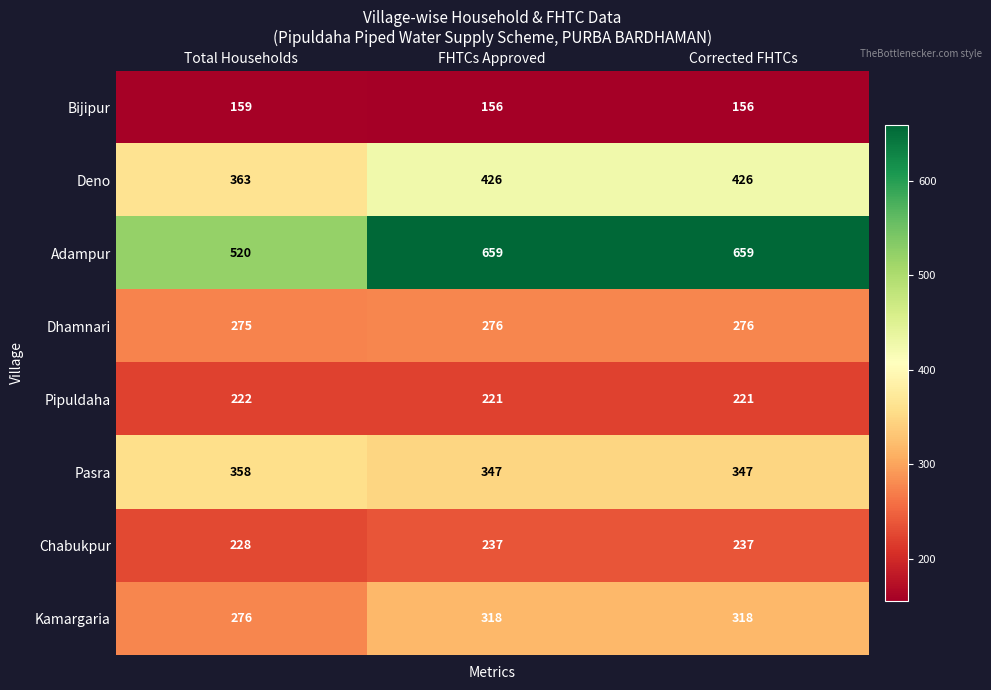

At which label does Pasra reach its peak?

Total Households